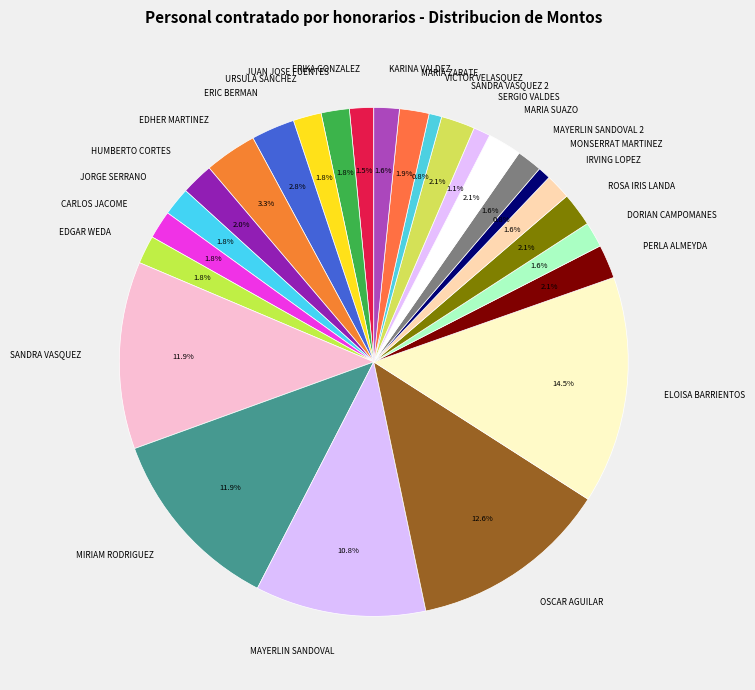

To the nearest percent, what is the difference between the MONSERRAT MARTINEZ and DORIAN CAMPOMANES slice percentages?

1%